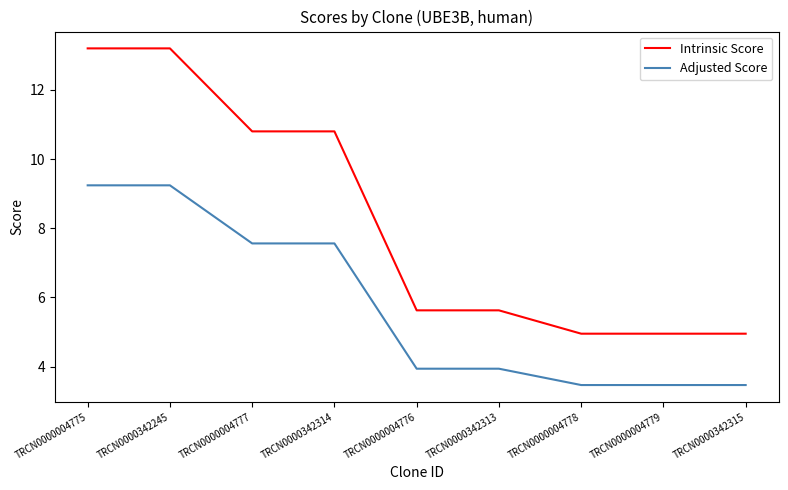

What is the sum of all Adjusted Score values?

51.9